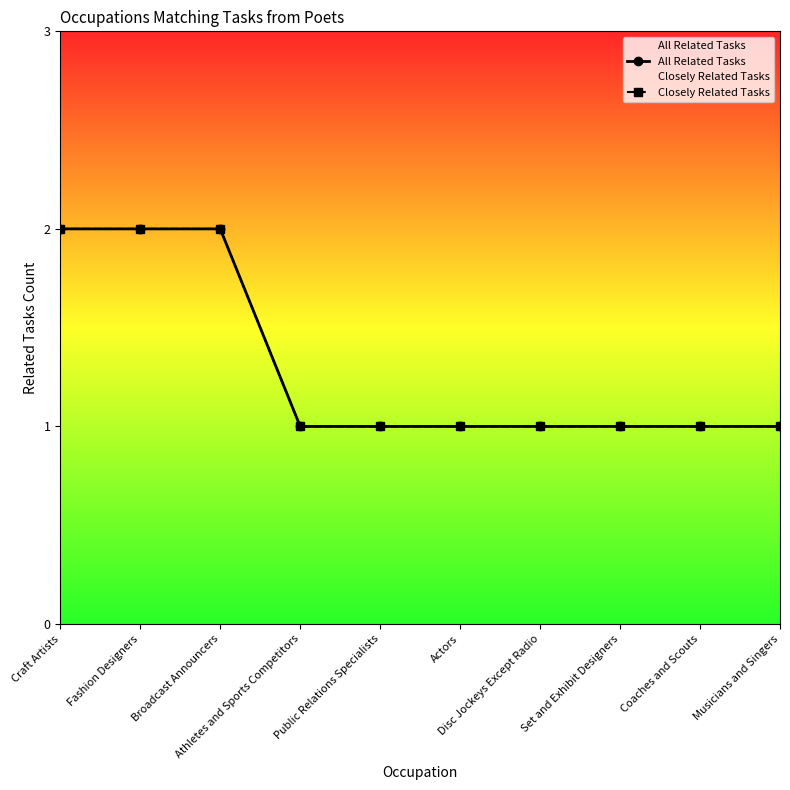

Reading left to right, extract all data points from this chart.

All Related Tasks: Craft Artists=2	Fashion Designers=2	Broadcast Announcers=2	Athletes and Sports Competitors=1	Public Relations Specialists=1	Actors=1	Disc Jockeys Except Radio=1	Set and Exhibit Designers=1	Coaches and Scouts=1	Musicians and Singers=1
Closely Related Tasks: Craft Artists=2	Fashion Designers=2	Broadcast Announcers=2	Athletes and Sports Competitors=1	Public Relations Specialists=1	Actors=1	Disc Jockeys Except Radio=1	Set and Exhibit Designers=1	Coaches and Scouts=1	Musicians and Singers=1